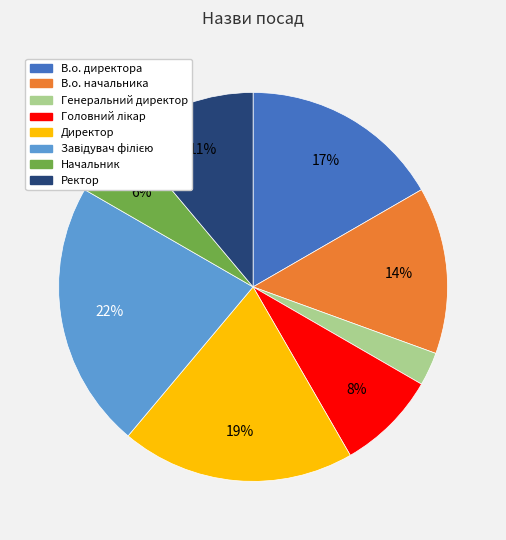

Is there any slice that represents more than half of the pie?

No